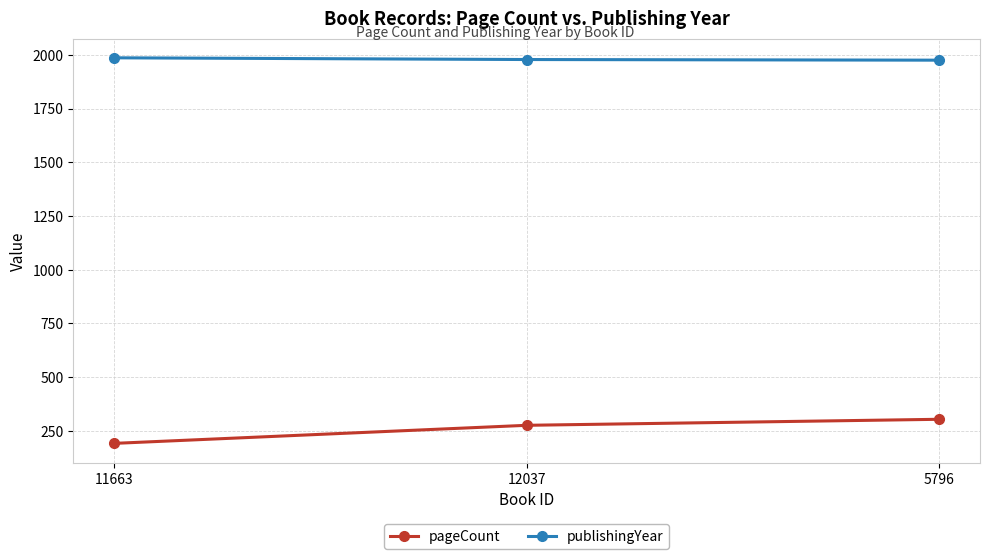

The publishingYear series shows 3123 at 5796. True or false?

False